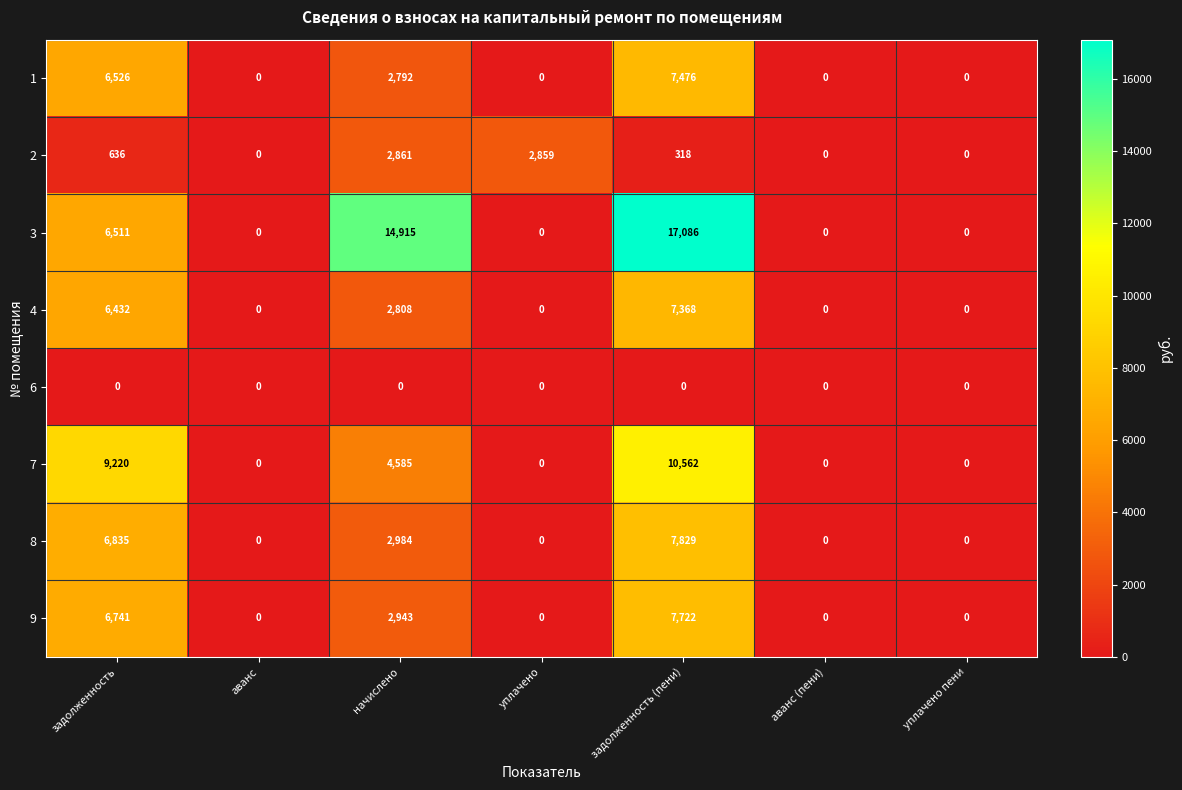

Where is 3 nearest to the value 8543?

задолженность